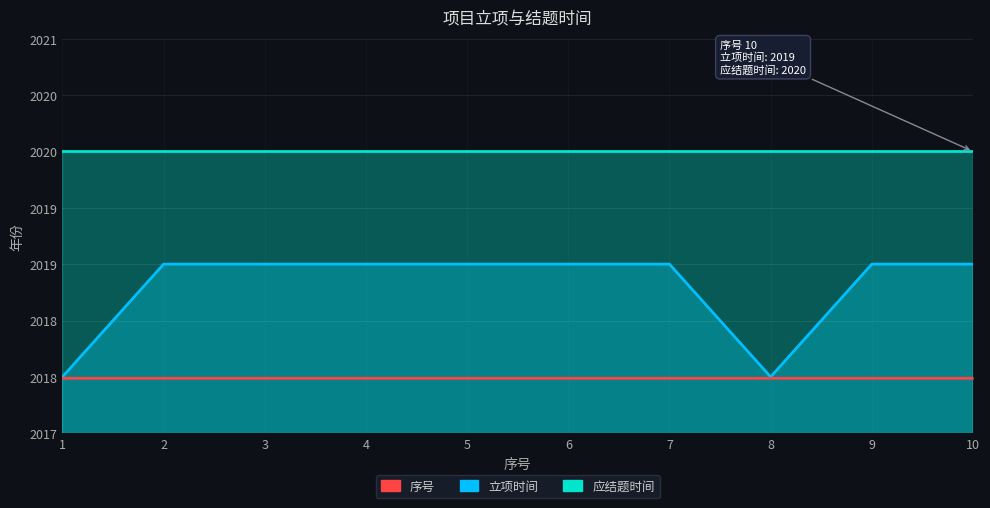

What is the change in value from 6 to 8?

-1